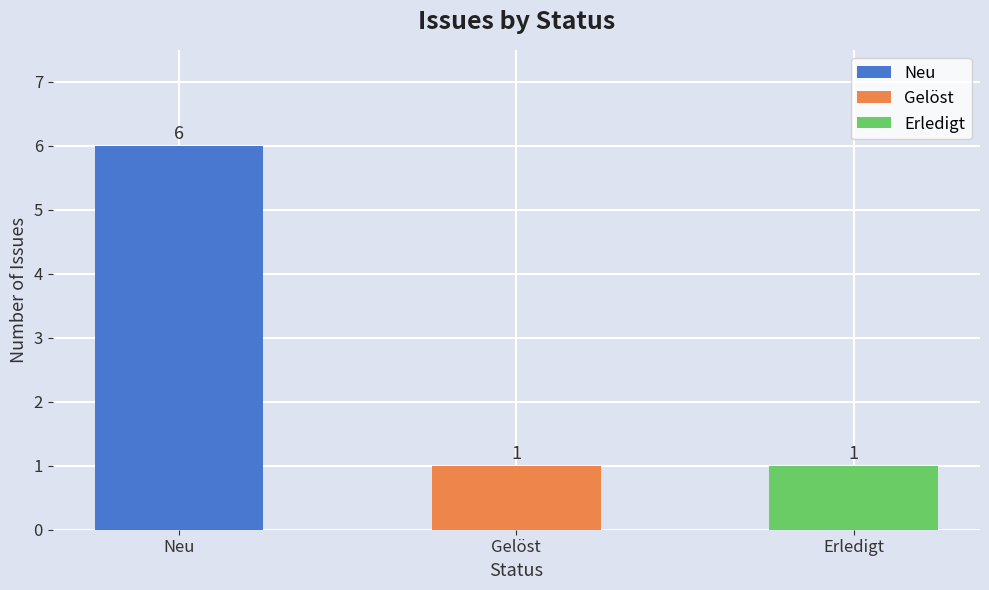

What is the change in value from Neu to Erledigt?

-5